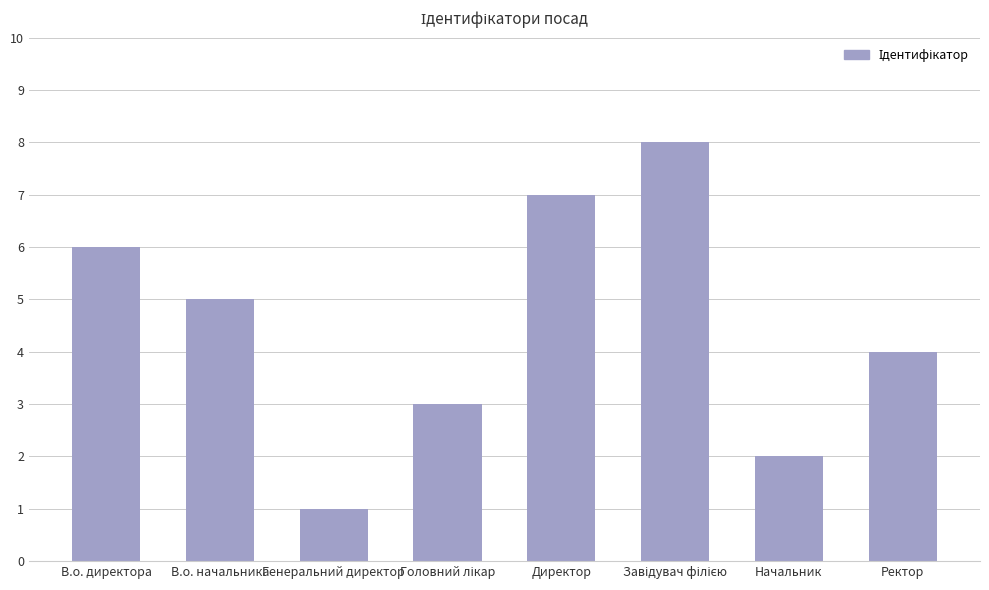

What is the maximum value shown in the chart?

8